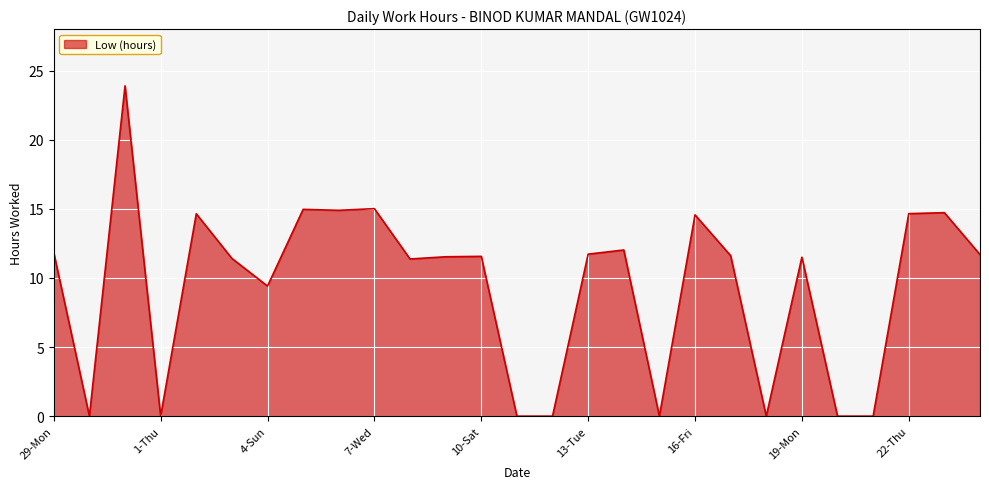

What is the greatest value displayed?

23.9